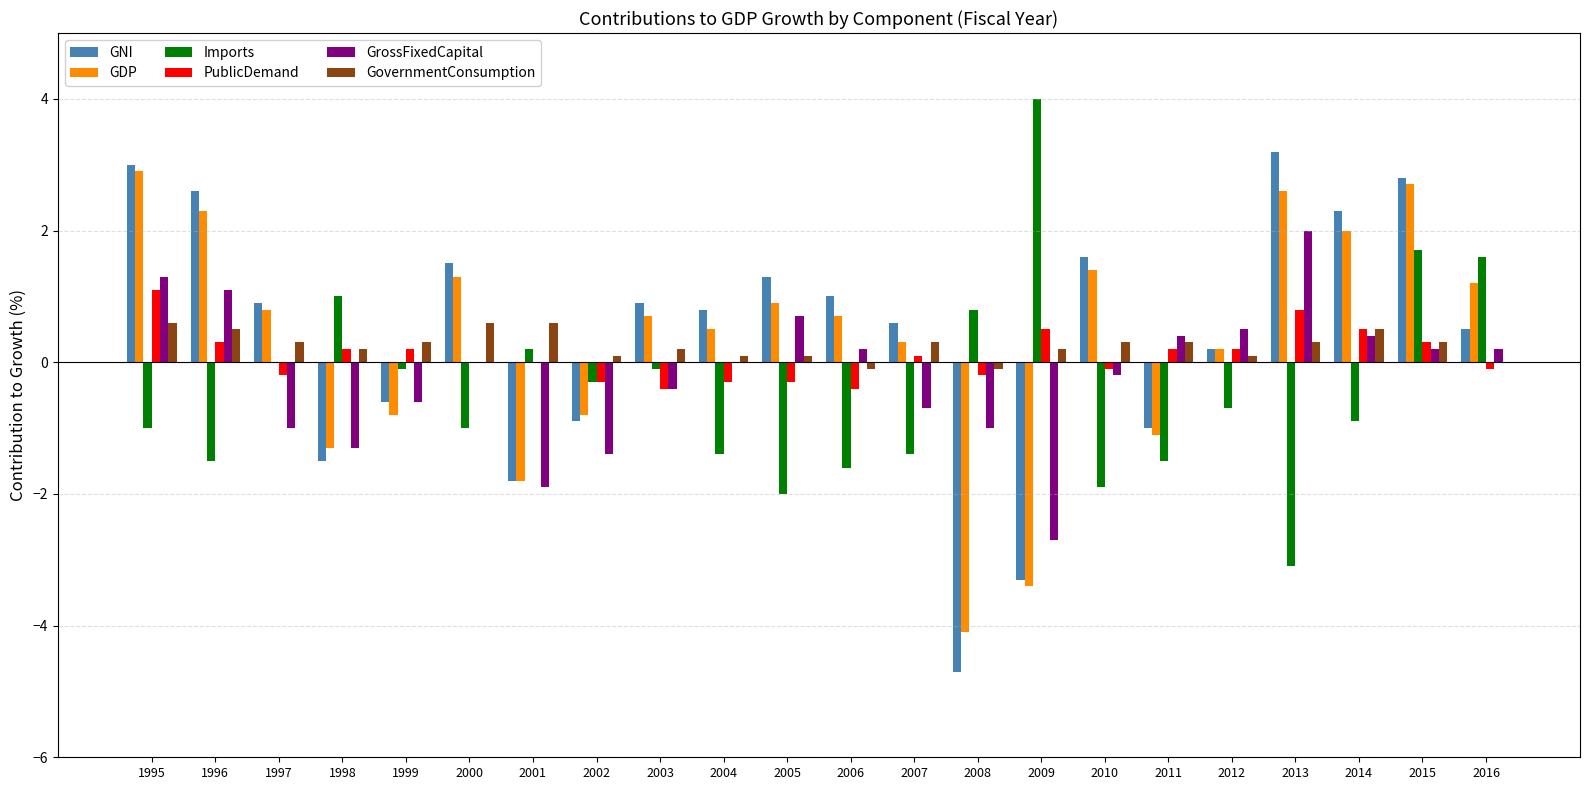

Where is GDP nearest to the value 0?

2012